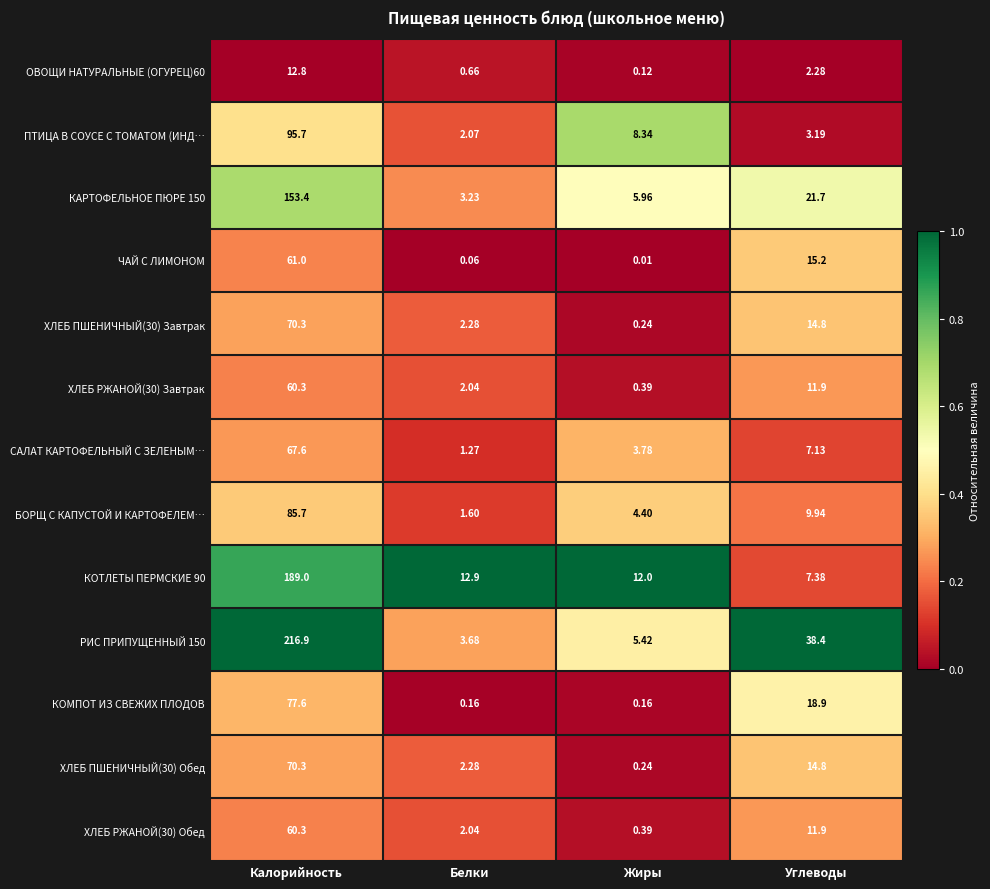

Which category has the lowest value across all series?

Жиры